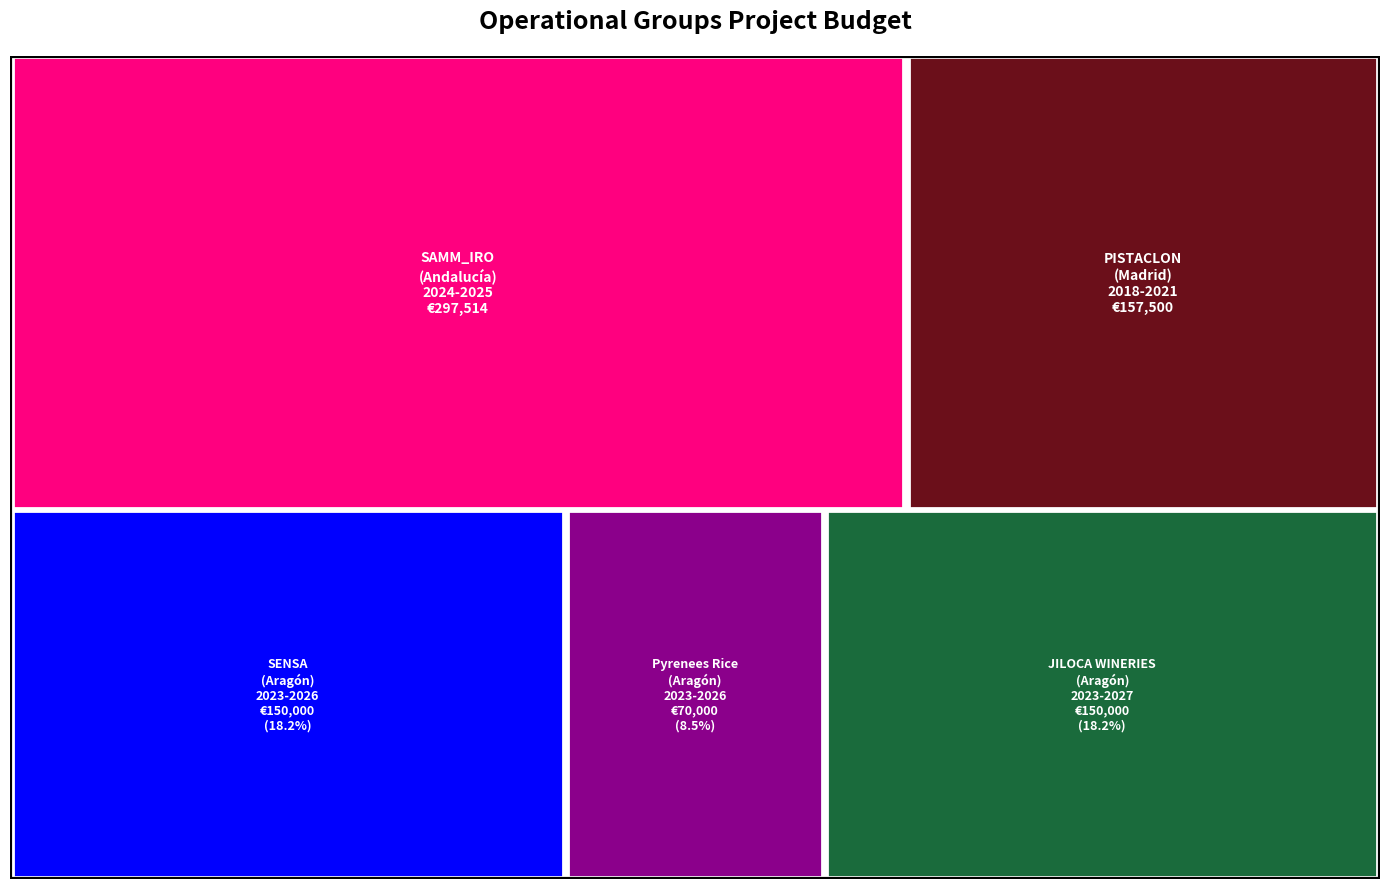

Reading left to right, list all the values displayed in this chart.

SAMM_IRO=297514	PISTACLON=157500	SENSA=150000	Pyrenees Rice=70000	JILOCA WINERIES=150000